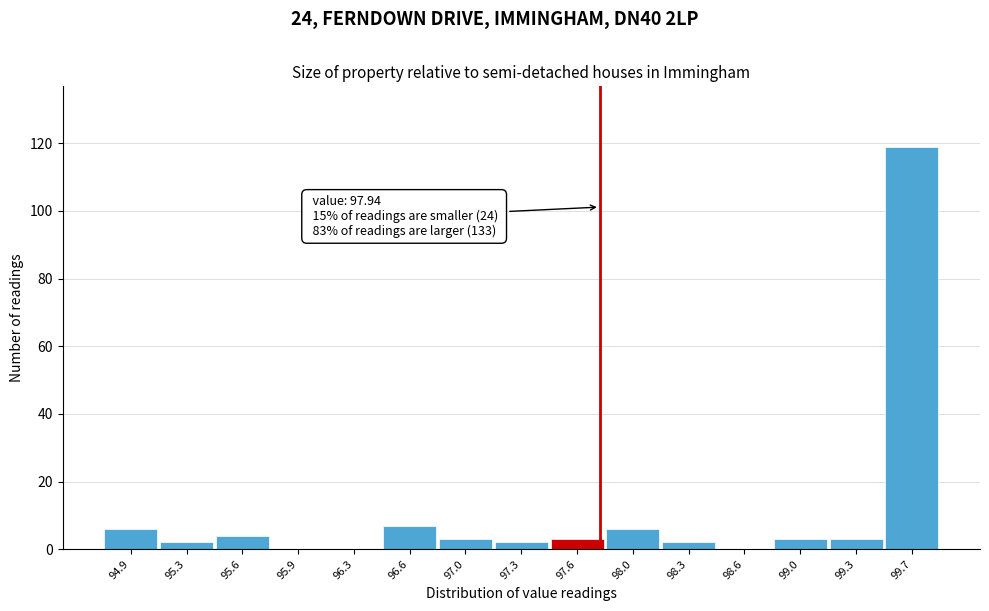

Reading right to left, what are all the values shown in this chart?

99.7=119	99.3=3	99.0=3	98.6=0	98.3=2	98.0=6	97.6=3	97.3=2	97.0=3	96.6=7	96.3=0	95.9=0	95.6=4	95.3=2	94.9=6